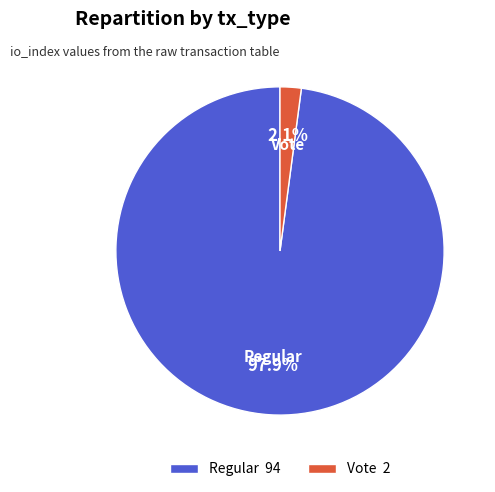

How many slices are in this pie chart?

2